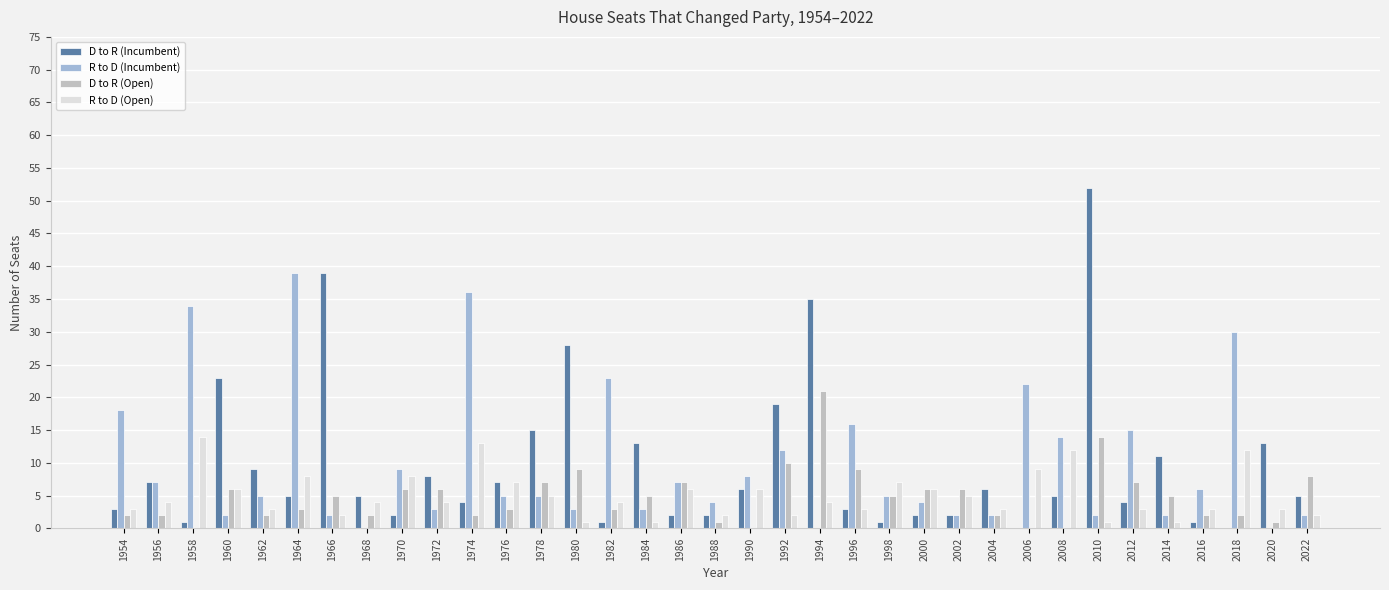

Which series changed the most between 1954 and 1962?

R to D (Incumbent)